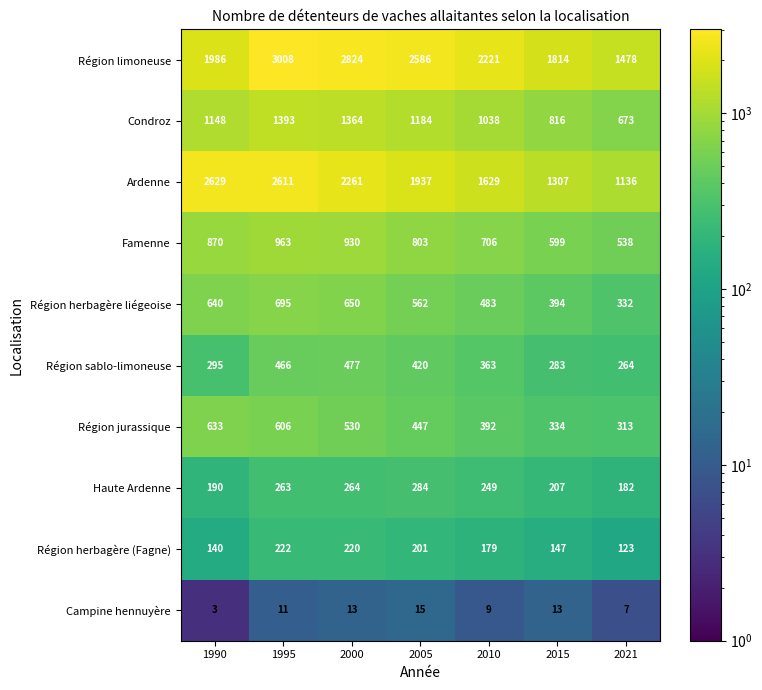

The Campine hennuyère series shows 19 at 2000. True or false?

False